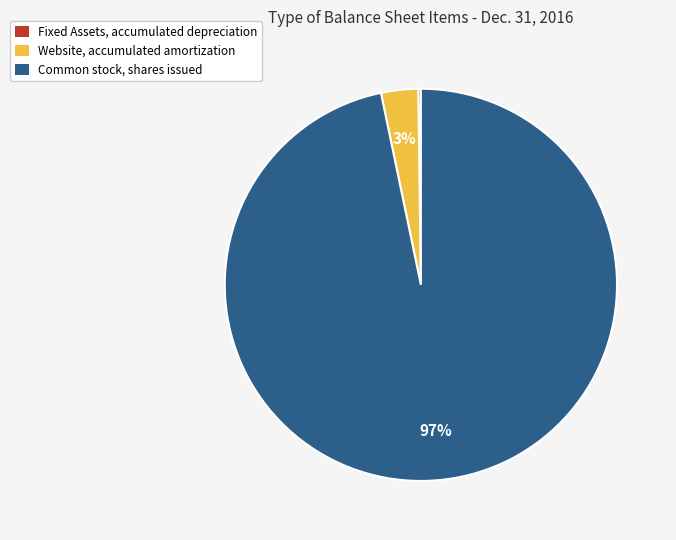

The Website, accumulated amortization slice represents 15% of the pie. True or false?

False